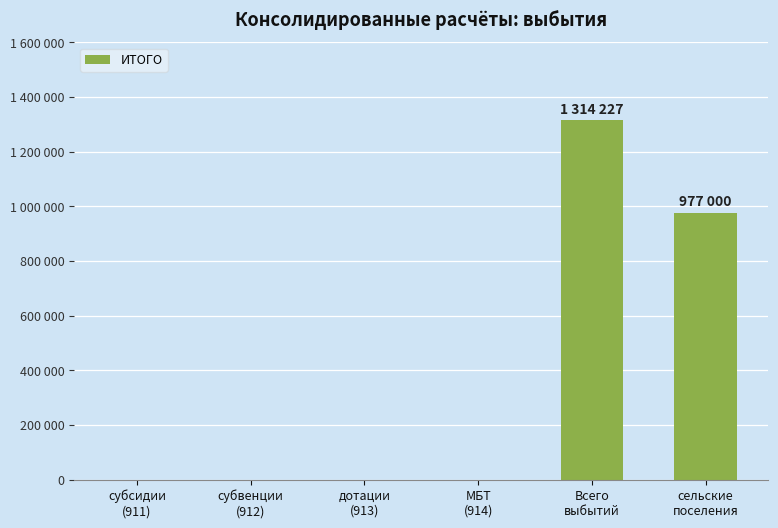

Count the number of values greater than 0.

2